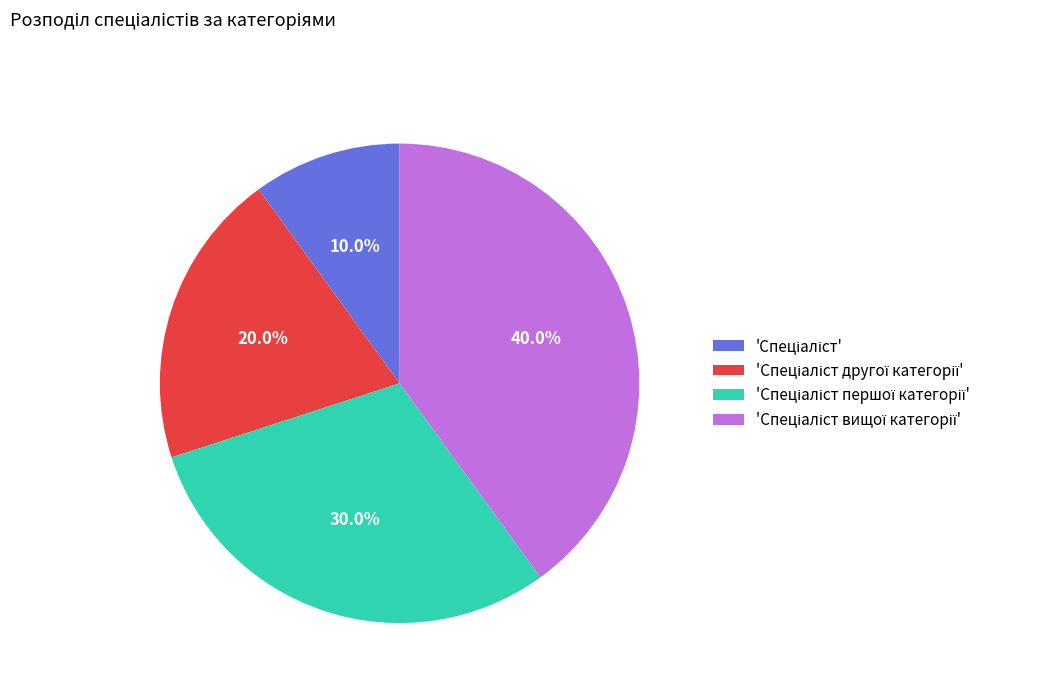

Does any single category account for the majority?

No